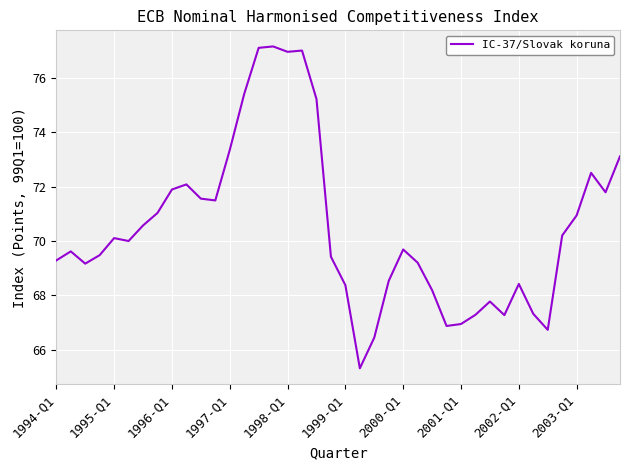

What is the maximum value shown in the chart?

77.2